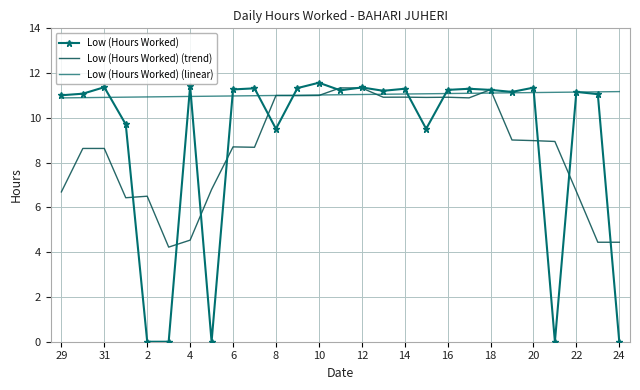

True or false: Low (Hours Worked) (linear) has more than 2 interior local peaks.

False